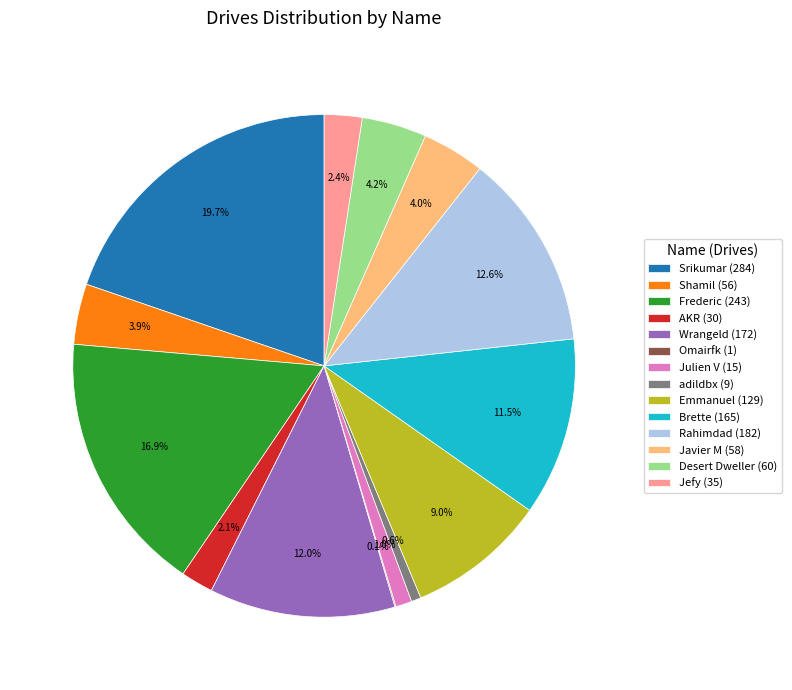

Is the sum of adildbx and Wrangeld greater than half?

No